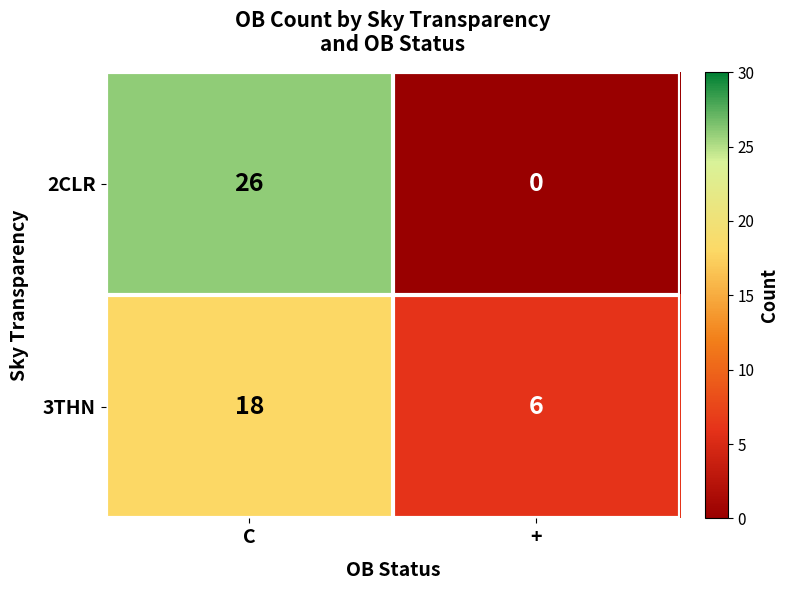

What is the difference between the maximum and minimum values in the 2CLR series?

26